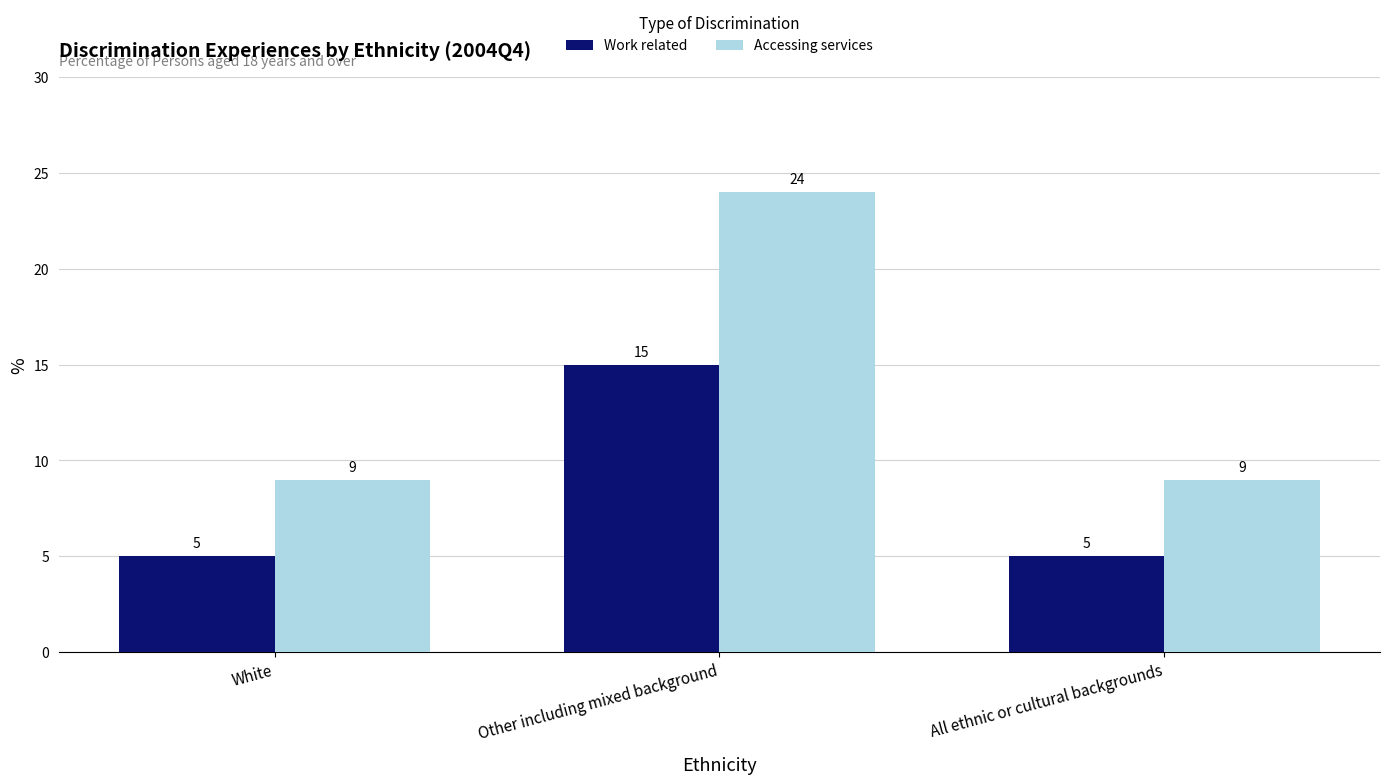

Reading left to right, list all the values displayed in this chart.

Work related: 5	15	5
Accessing services: 9	24	9